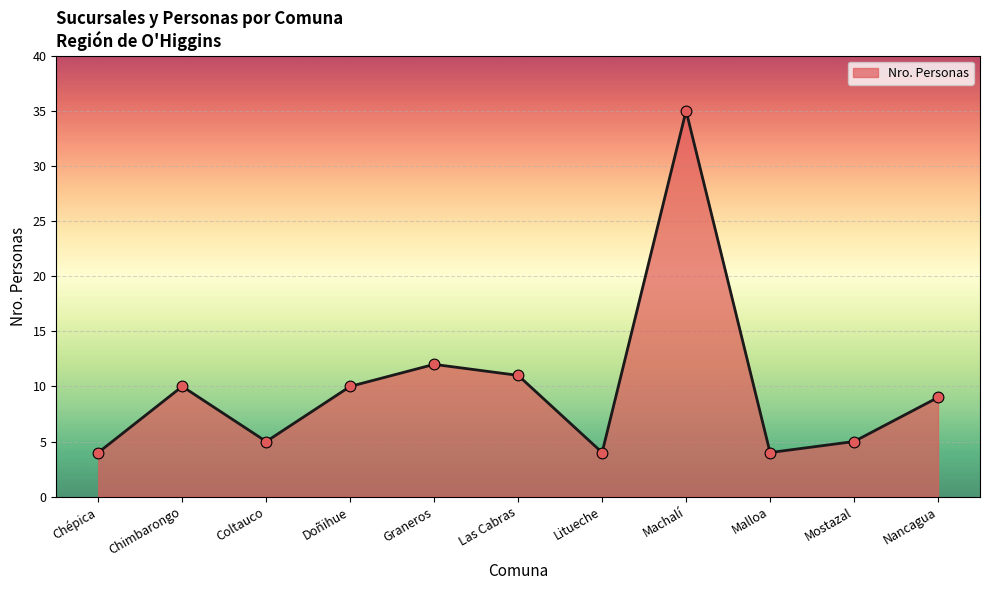

What is the change in value from Malloa to Mostazal?

+1